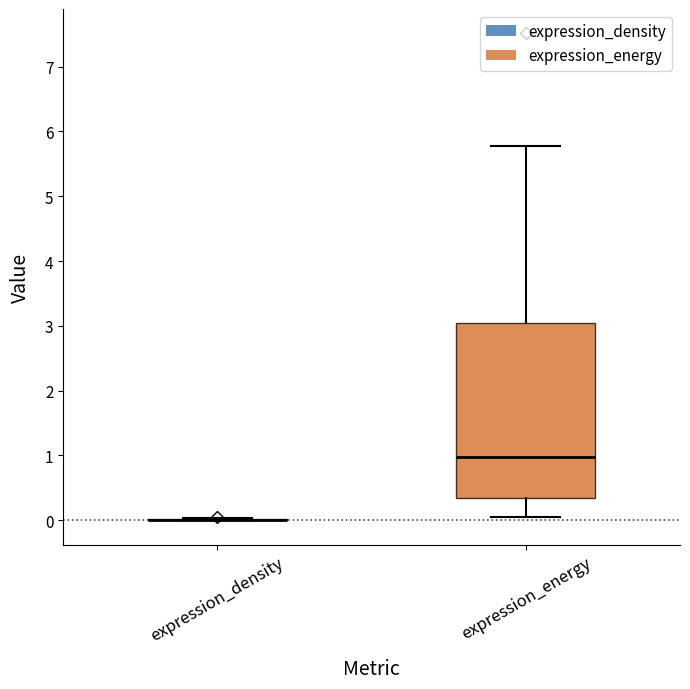

Reading left to right, read every box against the y-axis: the position of its median line, the range the box covers, and the ends of its whiskers. The values are not printed on the chart, so give them approximately, as read against the axis.

expression_density: box collapsed to a line at 0.0, whiskers 0.0 to 0.0
expression_energy: median 1.0, box 0.3 to 3.0, whiskers 0.0 to 5.8